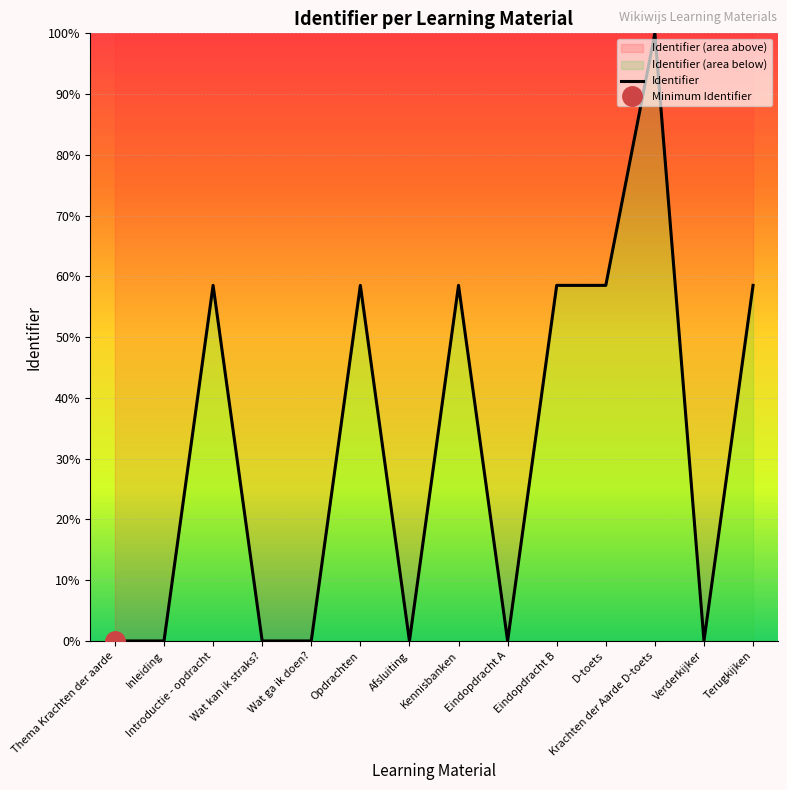

How many values are below 58?

7